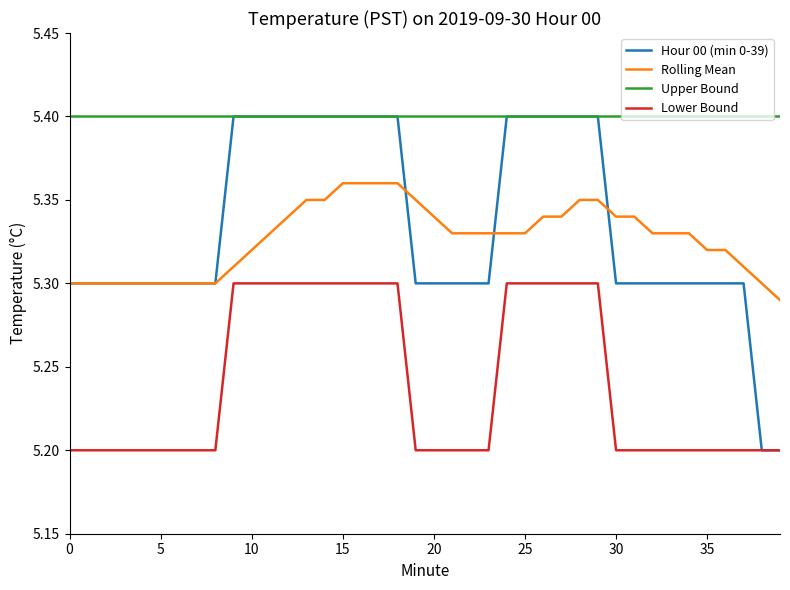

Which series has the largest range (max minus min)?

Hour 00 (min 0-39)